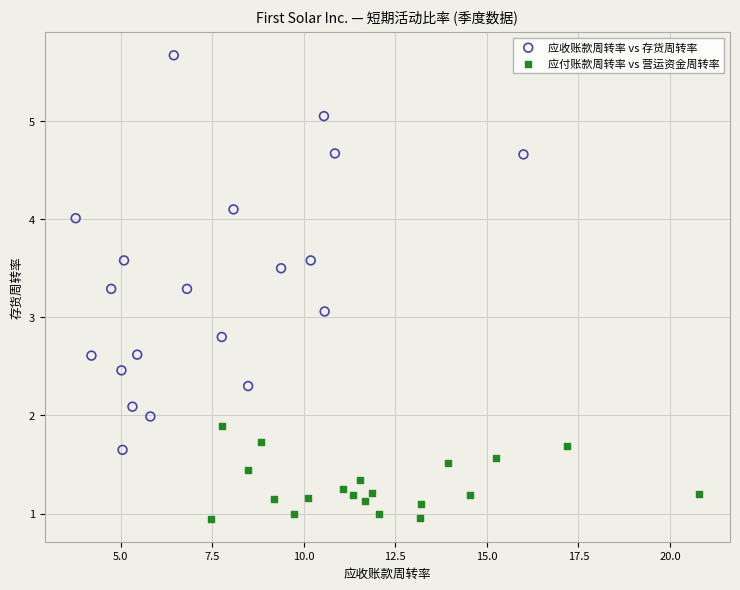

Which series reaches the minimum Y coordinate?

应付账款周转率 vs 营运资金周转率